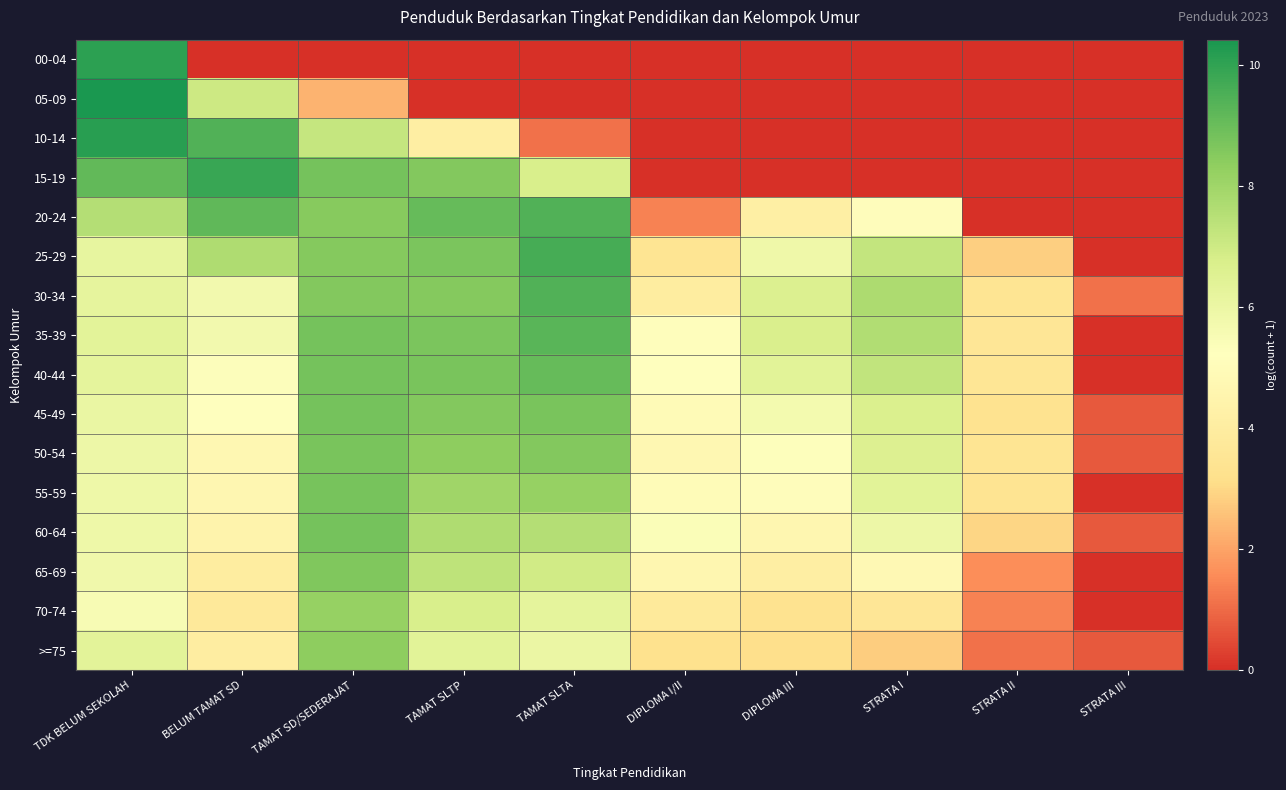

Reading right to left, what are all the values shown in this chart?

00-04: STRATA III=0.0	STRATA II=0.0	STRATA I=0.0	DIPLOMA III=0.0	DIPLOMA I/II=0.0	TAMAT SLTA=0.0	TAMAT SLTP=0.0	TAMAT SD/SEDERAJAT=0.0	BELUM TAMAT SD=0.0	TDK BELUM SEKOLAH=10.1
05-09: STRATA III=0.0	STRATA II=0.0	STRATA I=0.0	DIPLOMA III=0.0	DIPLOMA I/II=0.0	TAMAT SLTA=0.0	TAMAT SLTP=0.0	TAMAT SD/SEDERAJAT=2.3	BELUM TAMAT SD=7.0	TDK BELUM SEKOLAH=10.4
10-14: STRATA III=0.0	STRATA II=0.0	STRATA I=0.0	DIPLOMA III=0.0	DIPLOMA I/II=0.0	TAMAT SLTA=1.1	TAMAT SLTP=4.1	TAMAT SD/SEDERAJAT=7.2	BELUM TAMAT SD=9.4	TDK BELUM SEKOLAH=10.1
15-19: STRATA III=0.0	STRATA II=0.0	STRATA I=0.0	DIPLOMA III=0.0	DIPLOMA I/II=0.0	TAMAT SLTA=6.7	TAMAT SLTP=8.6	TAMAT SD/SEDERAJAT=8.8	BELUM TAMAT SD=9.8	TDK BELUM SEKOLAH=9.1
20-24: STRATA III=0.0	STRATA II=0.0	STRATA I=5.1	DIPLOMA III=4.2	DIPLOMA I/II=1.4	TAMAT SLTA=9.4	TAMAT SLTP=9.0	TAMAT SD/SEDERAJAT=8.5	BELUM TAMAT SD=9.2	TDK BELUM SEKOLAH=7.5
25-29: STRATA III=0.0	STRATA II=2.8	STRATA I=7.2	DIPLOMA III=5.9	DIPLOMA I/II=3.5	TAMAT SLTA=9.6	TAMAT SLTP=8.7	TAMAT SD/SEDERAJAT=8.5	BELUM TAMAT SD=7.7	TDK BELUM SEKOLAH=6.2
30-34: STRATA III=1.1	STRATA II=3.5	STRATA I=7.7	DIPLOMA III=6.6	DIPLOMA I/II=4.0	TAMAT SLTA=9.4	TAMAT SLTP=8.5	TAMAT SD/SEDERAJAT=8.6	BELUM TAMAT SD=5.7	TDK BELUM SEKOLAH=6.2
35-39: STRATA III=0.0	STRATA II=3.6	STRATA I=7.6	DIPLOMA III=6.7	DIPLOMA I/II=5.1	TAMAT SLTA=9.3	TAMAT SLTP=8.7	TAMAT SD/SEDERAJAT=8.8	BELUM TAMAT SD=5.7	TDK BELUM SEKOLAH=6.3
40-44: STRATA III=0.0	STRATA II=3.6	STRATA I=7.3	DIPLOMA III=6.4	DIPLOMA I/II=5.2	TAMAT SLTA=9.0	TAMAT SLTP=8.7	TAMAT SD/SEDERAJAT=8.8	BELUM TAMAT SD=5.3	TDK BELUM SEKOLAH=6.2
45-49: STRATA III=0.7	STRATA II=3.4	STRATA I=6.7	DIPLOMA III=5.7	DIPLOMA I/II=4.9	TAMAT SLTA=8.7	TAMAT SLTP=8.5	TAMAT SD/SEDERAJAT=8.8	BELUM TAMAT SD=5.2	TDK BELUM SEKOLAH=6.0
50-54: STRATA III=0.7	STRATA II=3.5	STRATA I=6.6	DIPLOMA III=5.3	DIPLOMA I/II=4.7	TAMAT SLTA=8.6	TAMAT SLTP=8.4	TAMAT SD/SEDERAJAT=8.7	BELUM TAMAT SD=4.7	TDK BELUM SEKOLAH=5.9
55-59: STRATA III=0.0	STRATA II=3.4	STRATA I=6.4	DIPLOMA III=5.1	DIPLOMA I/II=4.9	TAMAT SLTA=8.2	TAMAT SLTP=8.0	TAMAT SD/SEDERAJAT=8.8	BELUM TAMAT SD=4.6	TDK BELUM SEKOLAH=5.9
60-64: STRATA III=0.7	STRATA II=2.9	STRATA I=5.9	DIPLOMA III=4.6	DIPLOMA I/II=5.4	TAMAT SLTA=7.5	TAMAT SLTP=7.7	TAMAT SD/SEDERAJAT=8.8	BELUM TAMAT SD=4.5	TDK BELUM SEKOLAH=5.9
65-69: STRATA III=0.0	STRATA II=1.6	STRATA I=4.8	DIPLOMA III=4.1	DIPLOMA I/II=4.6	TAMAT SLTA=7.0	TAMAT SLTP=7.3	TAMAT SD/SEDERAJAT=8.6	BELUM TAMAT SD=4.0	TDK BELUM SEKOLAH=5.8
70-74: STRATA III=0.0	STRATA II=1.4	STRATA I=3.6	DIPLOMA III=3.4	DIPLOMA I/II=3.8	TAMAT SLTA=6.2	TAMAT SLTP=6.7	TAMAT SD/SEDERAJAT=8.2	BELUM TAMAT SD=3.8	TDK BELUM SEKOLAH=5.5
>=75: STRATA III=0.7	STRATA II=1.1	STRATA I=2.8	DIPLOMA III=3.2	DIPLOMA I/II=3.3	TAMAT SLTA=6.0	TAMAT SLTP=6.4	TAMAT SD/SEDERAJAT=8.4	BELUM TAMAT SD=4.0	TDK BELUM SEKOLAH=6.3